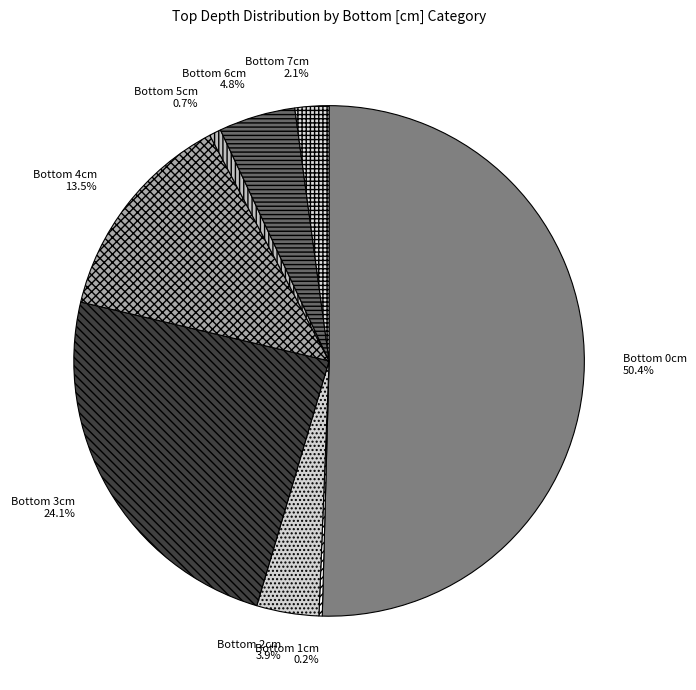

Which slice is the largest?

Bottom 0cm